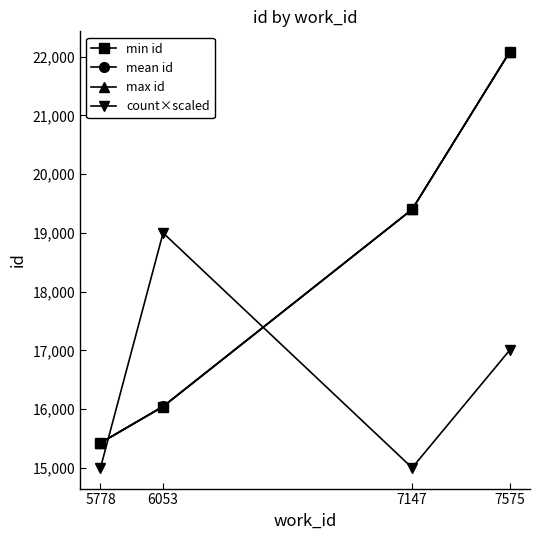

What is the spread (max minus min) of values at 7147?

4400